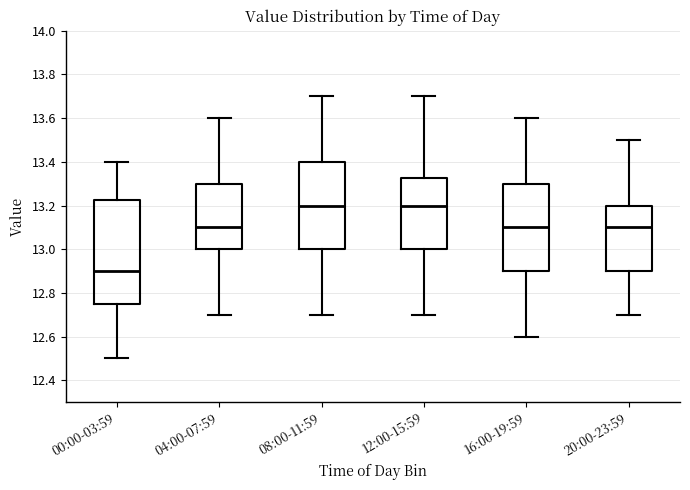

Which box is the tallest, from its lower edge to its upper edge?

00:00-03:59